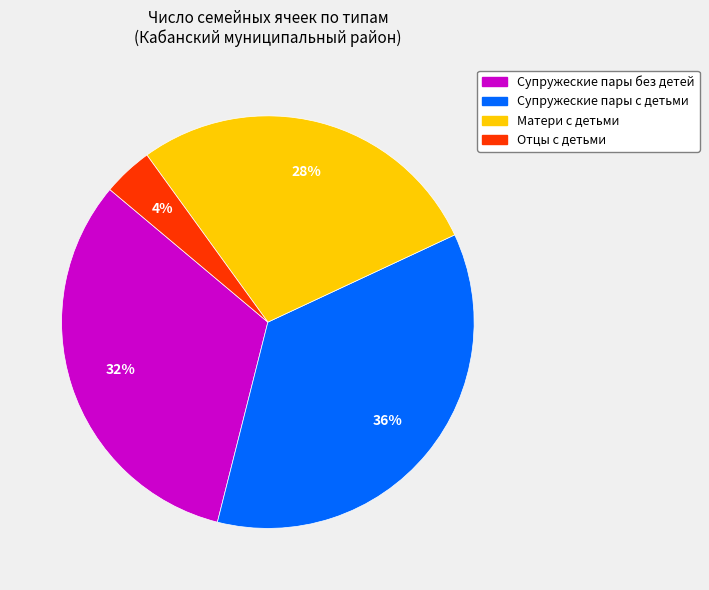

Count the number of slices in the pie.

4